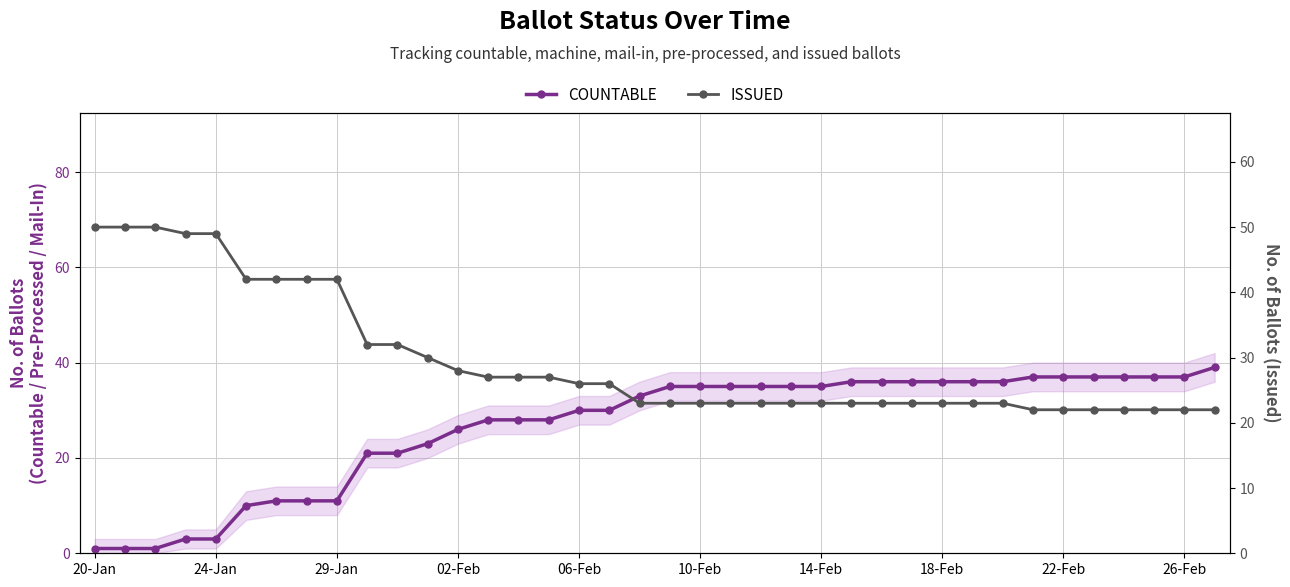

Which series has the widest spread of values?

COUNTABLE